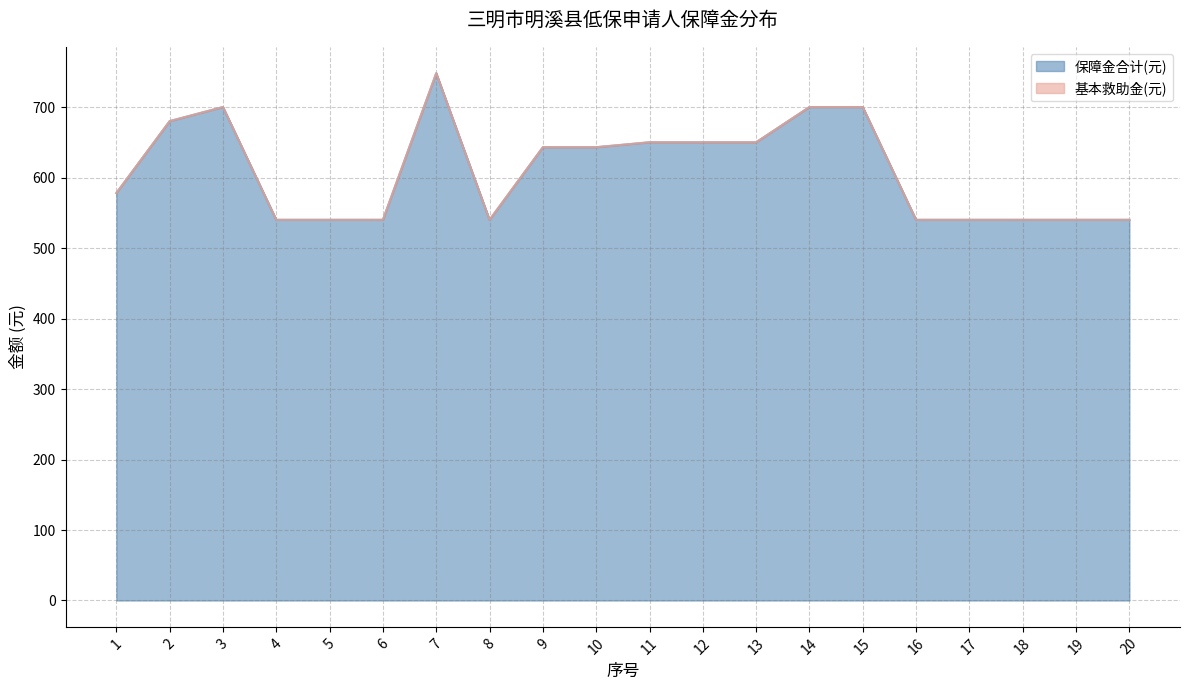

True or false: 基本救助金(元) and 保障金合计(元) intersect in this chart.

False